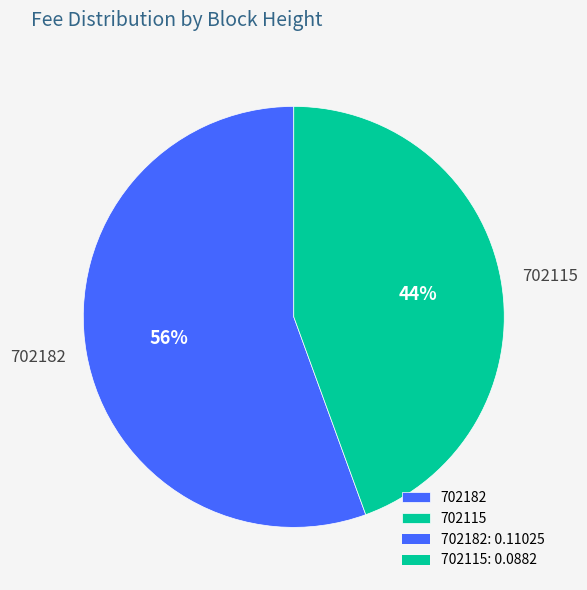

Is it true that 702115 is 58% of the pie?

False